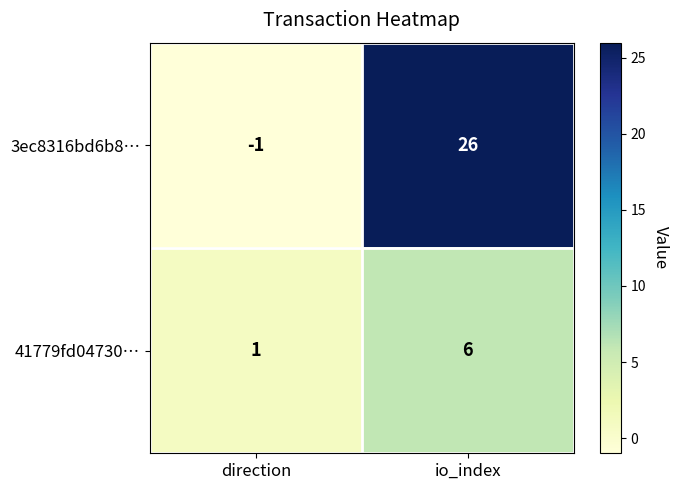

At which label is 41779fd04730… closest to 3?

direction